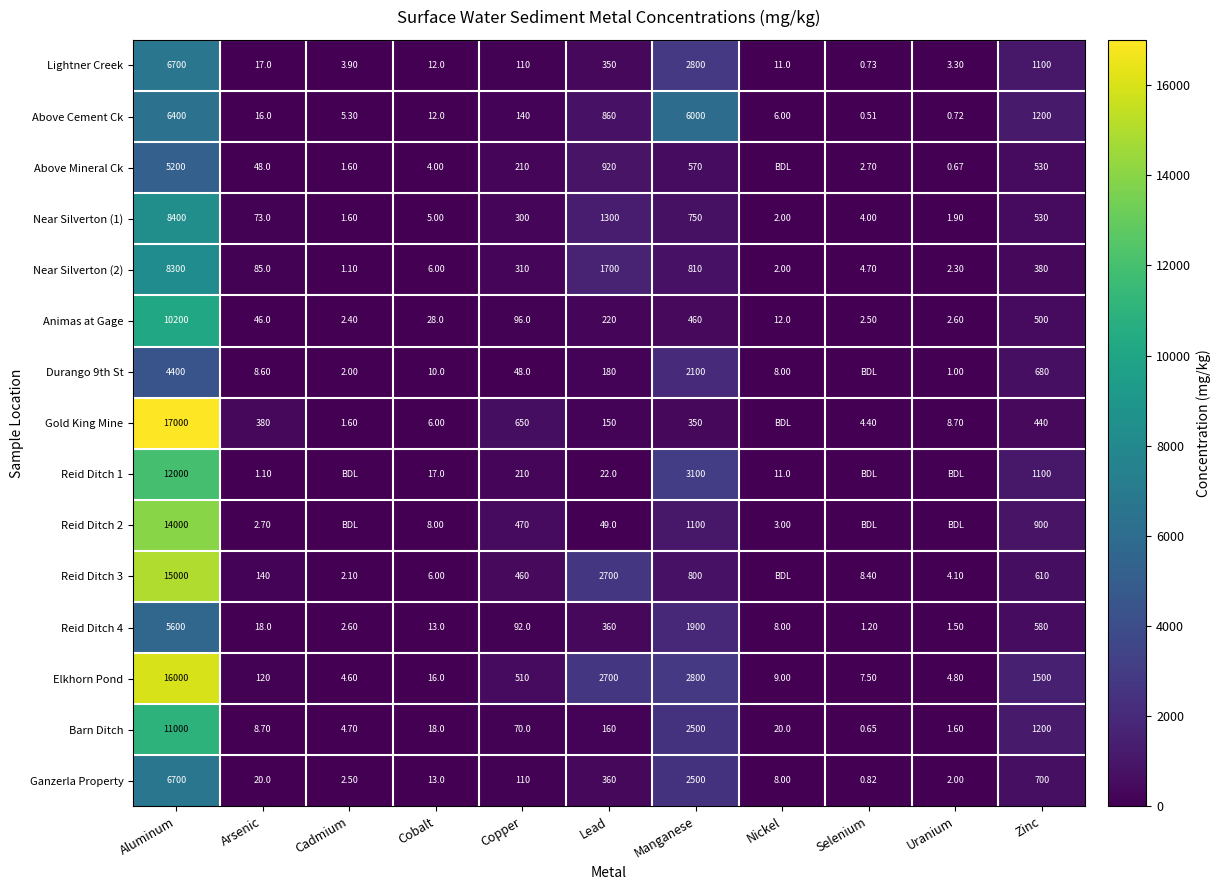

Where is Near Silverton (1) nearest to the value 4200?

Lead